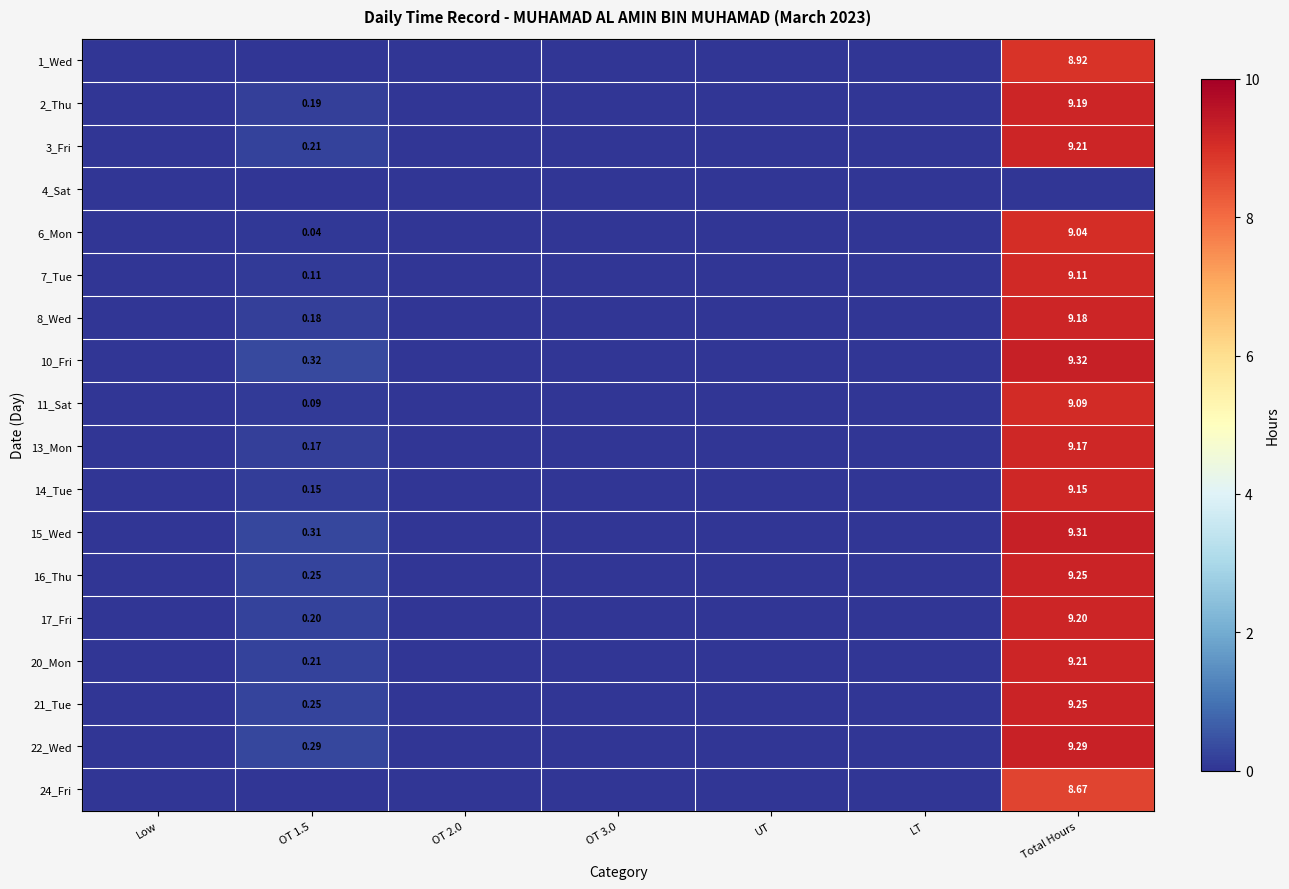

What is the average value of the 14_Tue series?

1.3